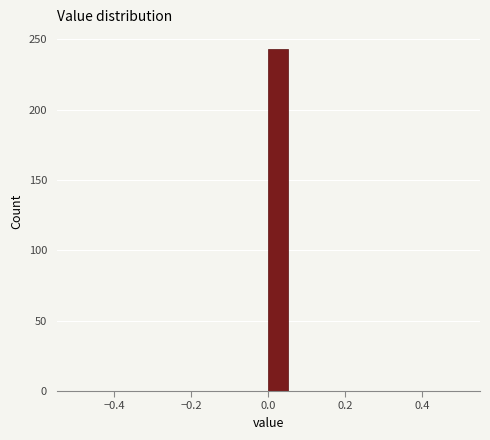

Read against the x-axis, roughly where is the centre of the tallest bar?

0.02